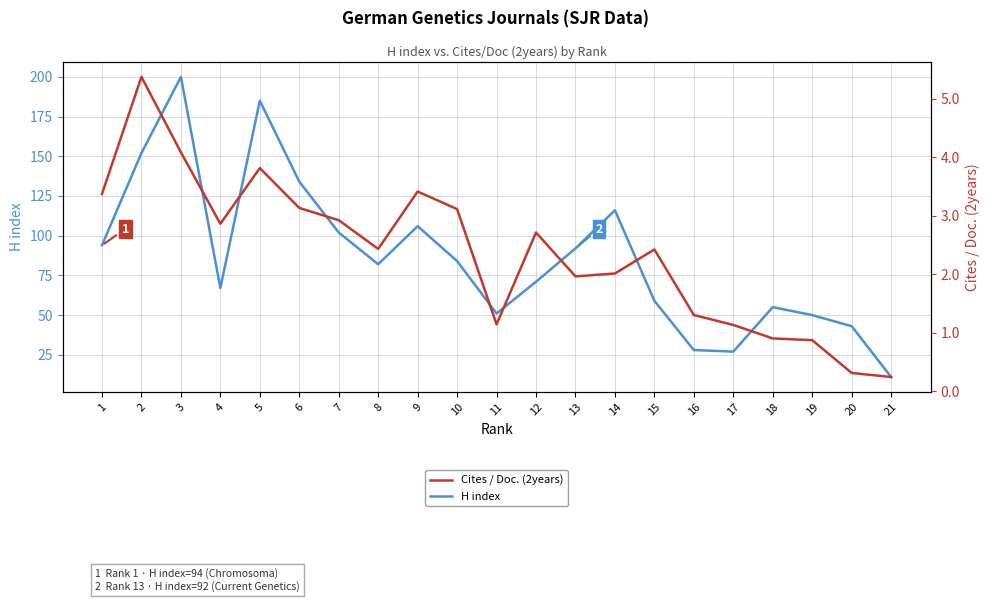

Is the value of Cites / Doc. (2years) at 8 greater than the value of H index at 2?

No